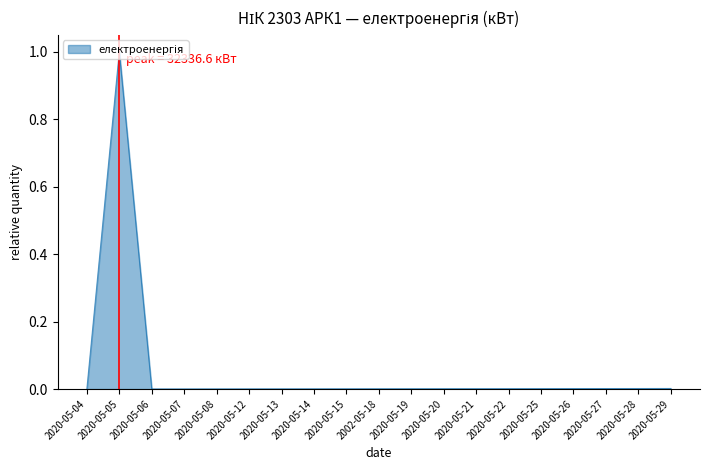

The chart shows a value of 0.0 at 2020-05-21. True or false?

True